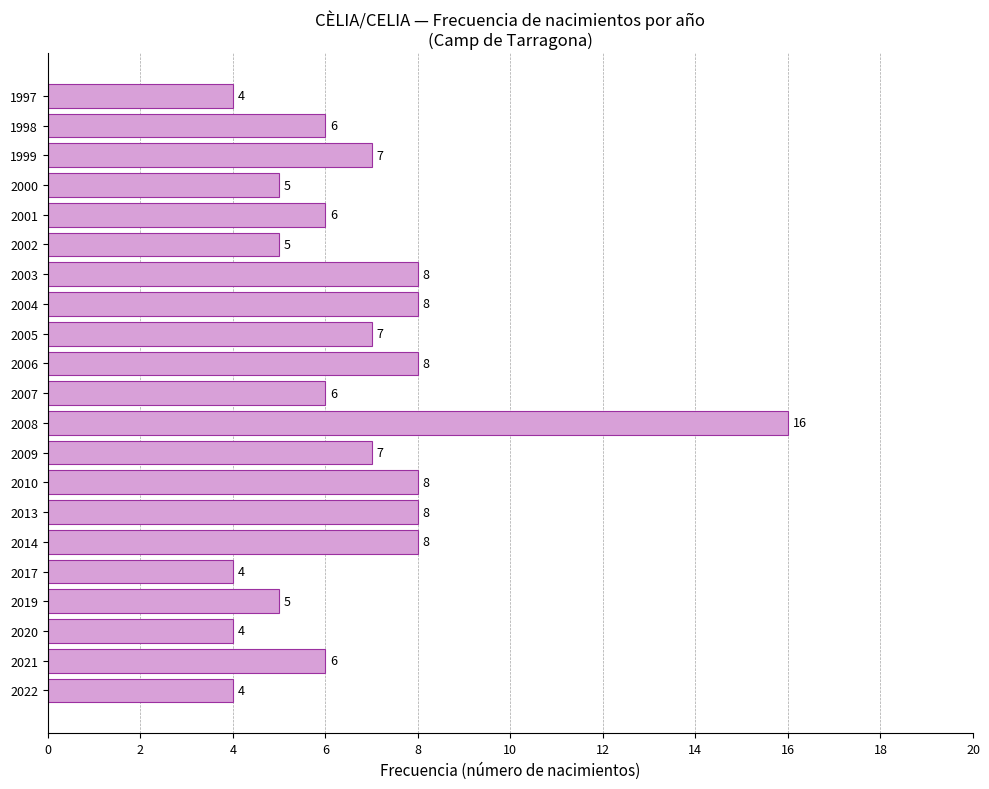

What is the greatest value displayed?

16